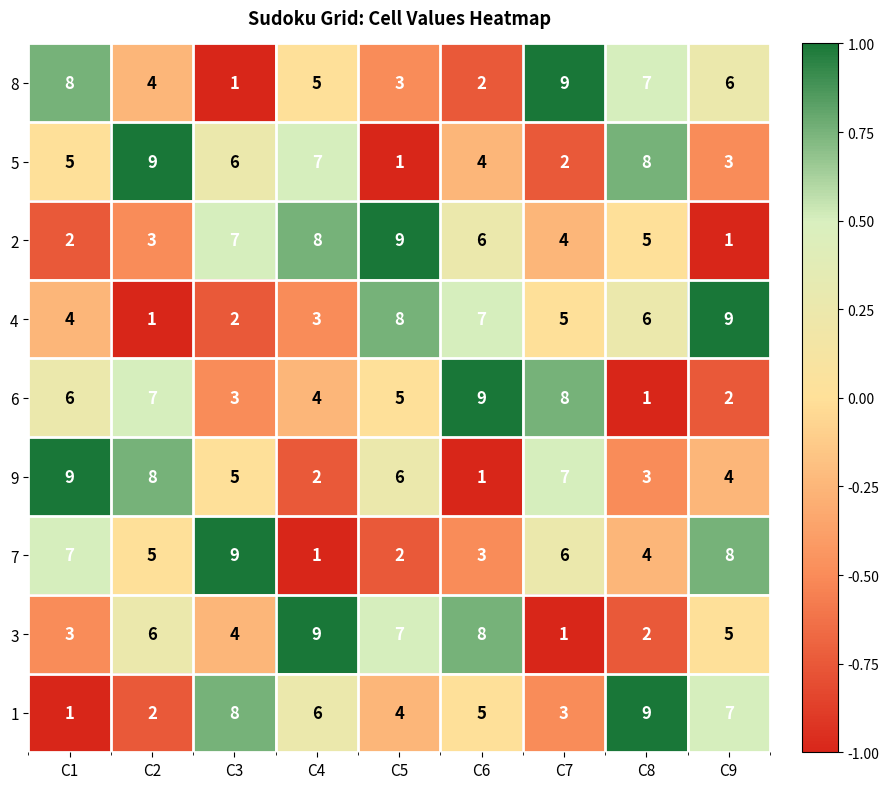

What is the sum of the 5 values at C3 and C6?

10